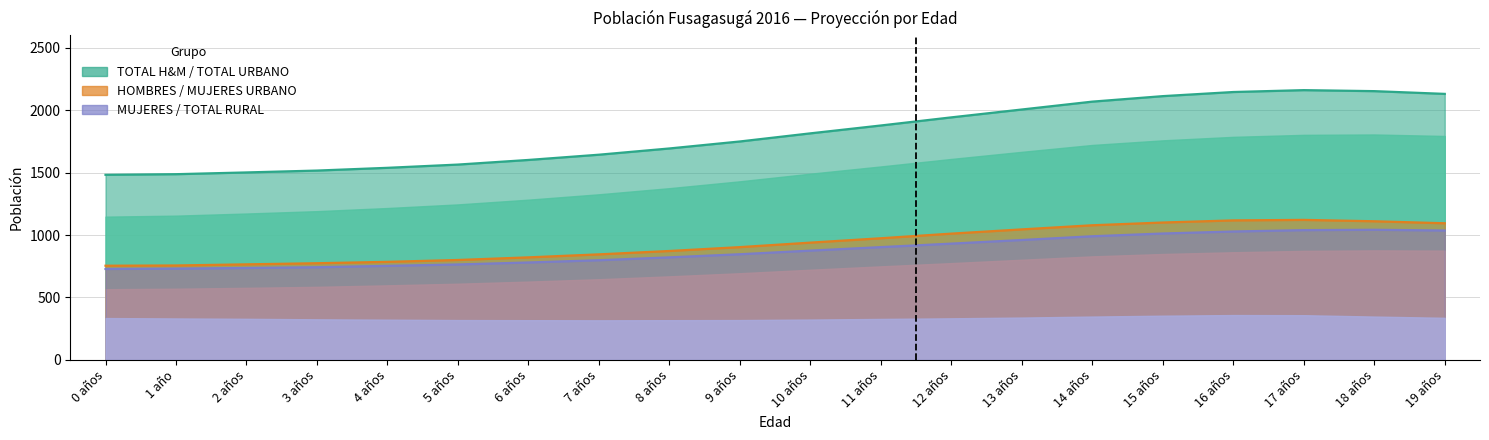

The TOTAL URBANO series shows 1094 at 19 años. True or false?

True